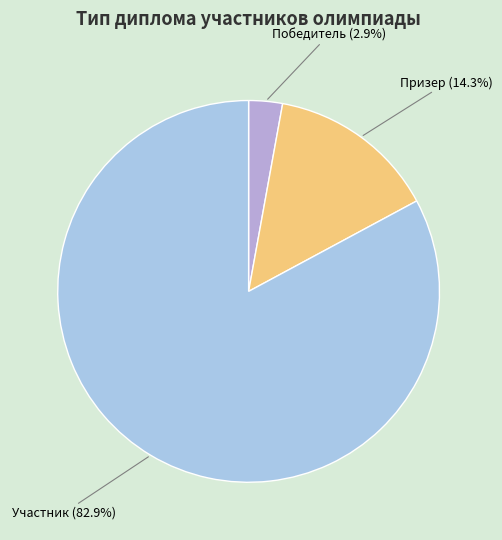

Is it true that Призер is 14% of the pie?

True